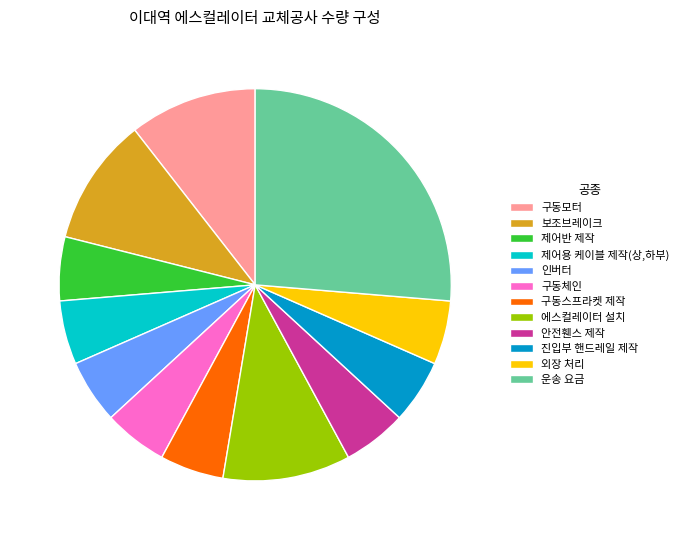

Do 외장 처리 and 제어반 제작 together represent more than half of the pie?

No